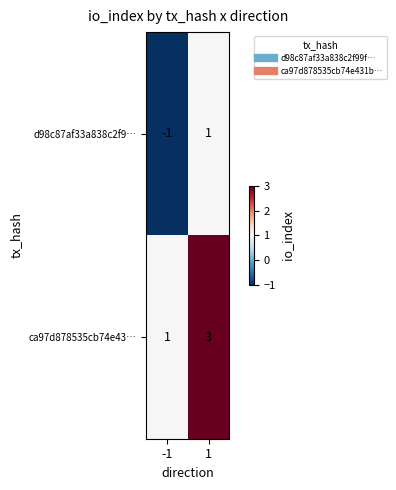

Which series has the largest total across all categories?

ca97d878535cb74e43…